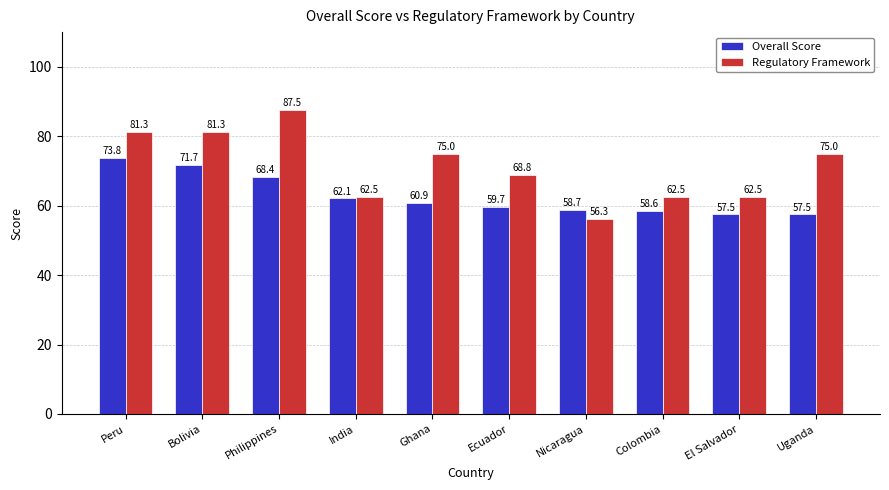

At which label is Regulatory Framework closest to 71?

Ecuador